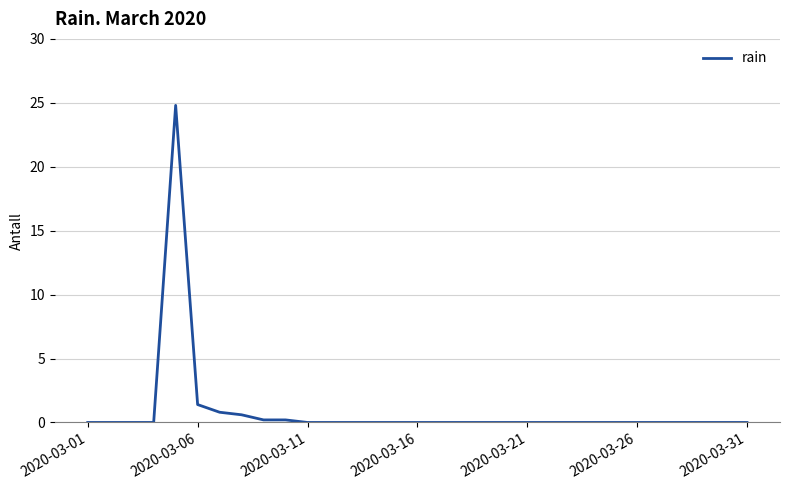

What is the greatest value displayed?

24.8